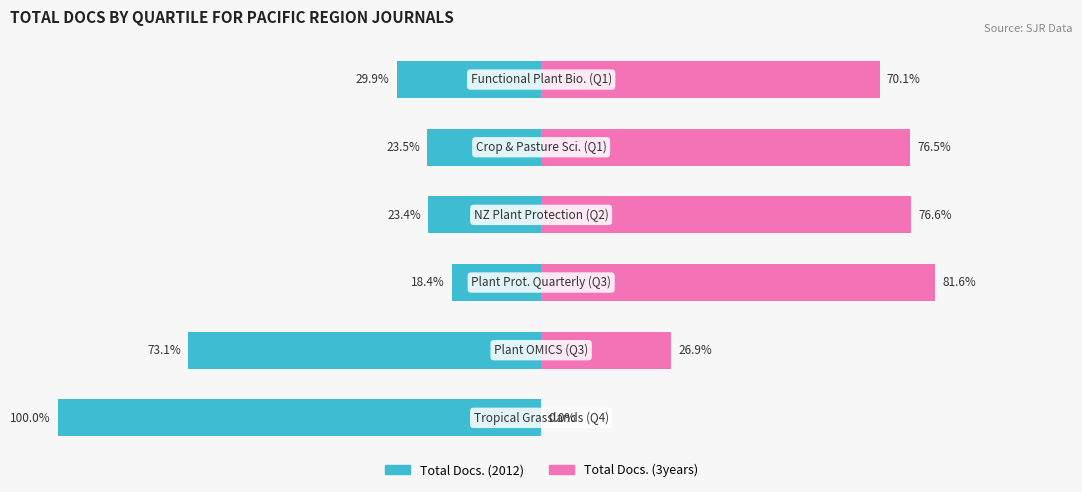

What is the spread (max minus min) of values at 5?

100.0